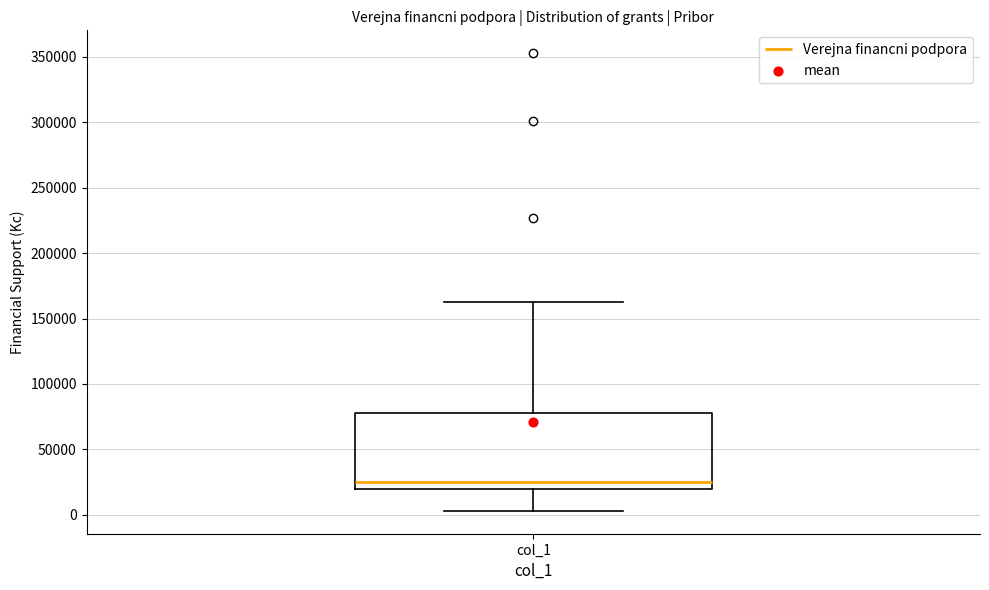

Transcribe this box plot: give where the median line is, the range the box spans, and where the two whiskers end, as read against the y-axis. The values are not printed on the chart, so give them approximately, as read against the axis.

median 25000, box 20000 to 80000, whiskers 5000 to 165000